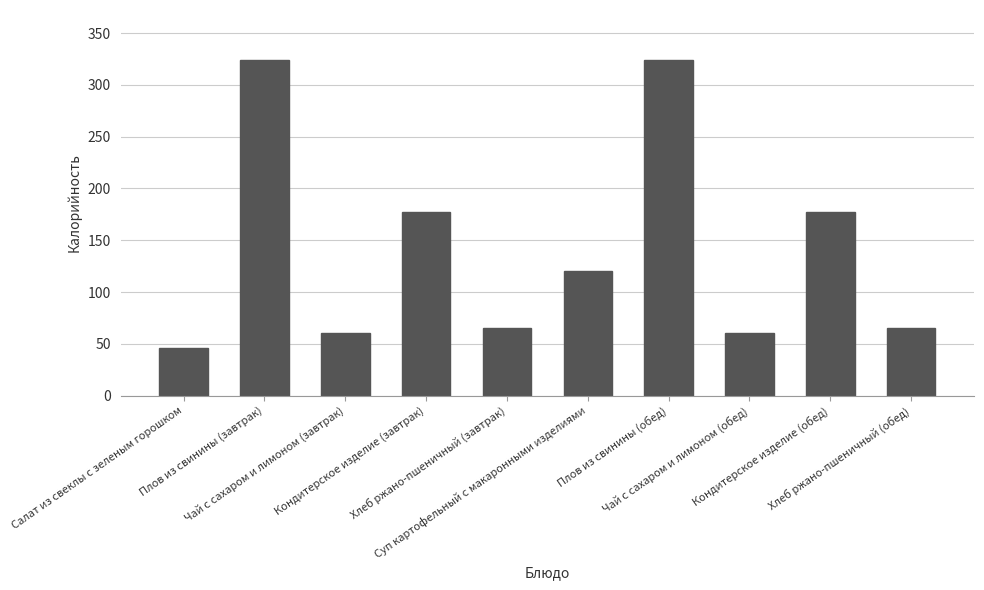

The value at Кондитерское изделие (обед) is 85.8. True or false?

False